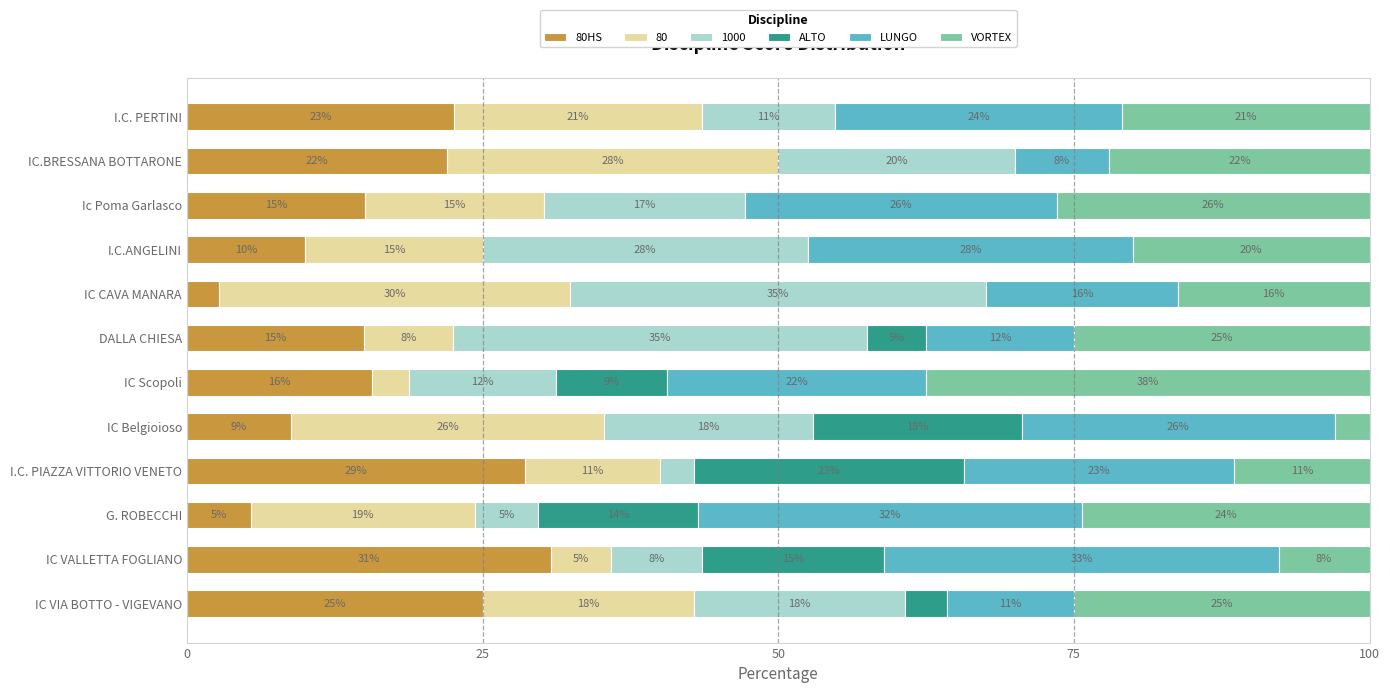

What is the total value across all series at IC CAVA MANARA?

100.0